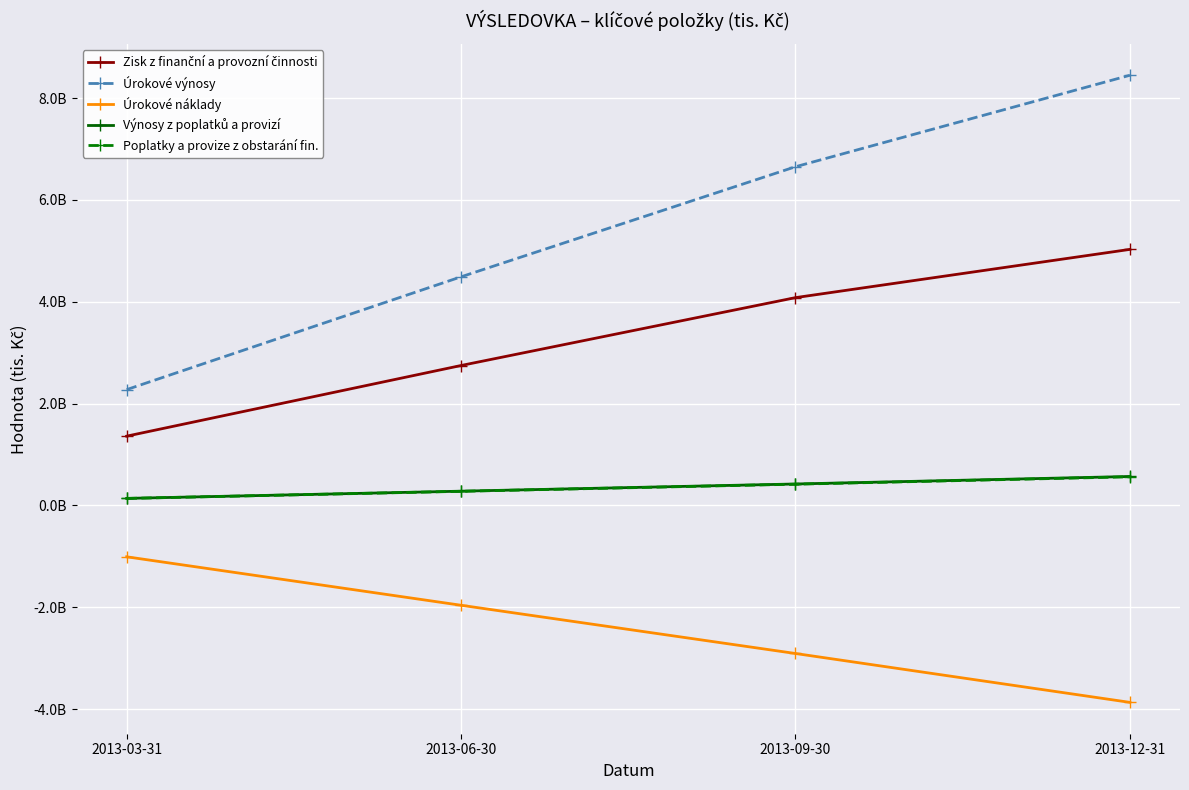

True or false: Úrokové náklady has more than 0 interior local peaks.

False